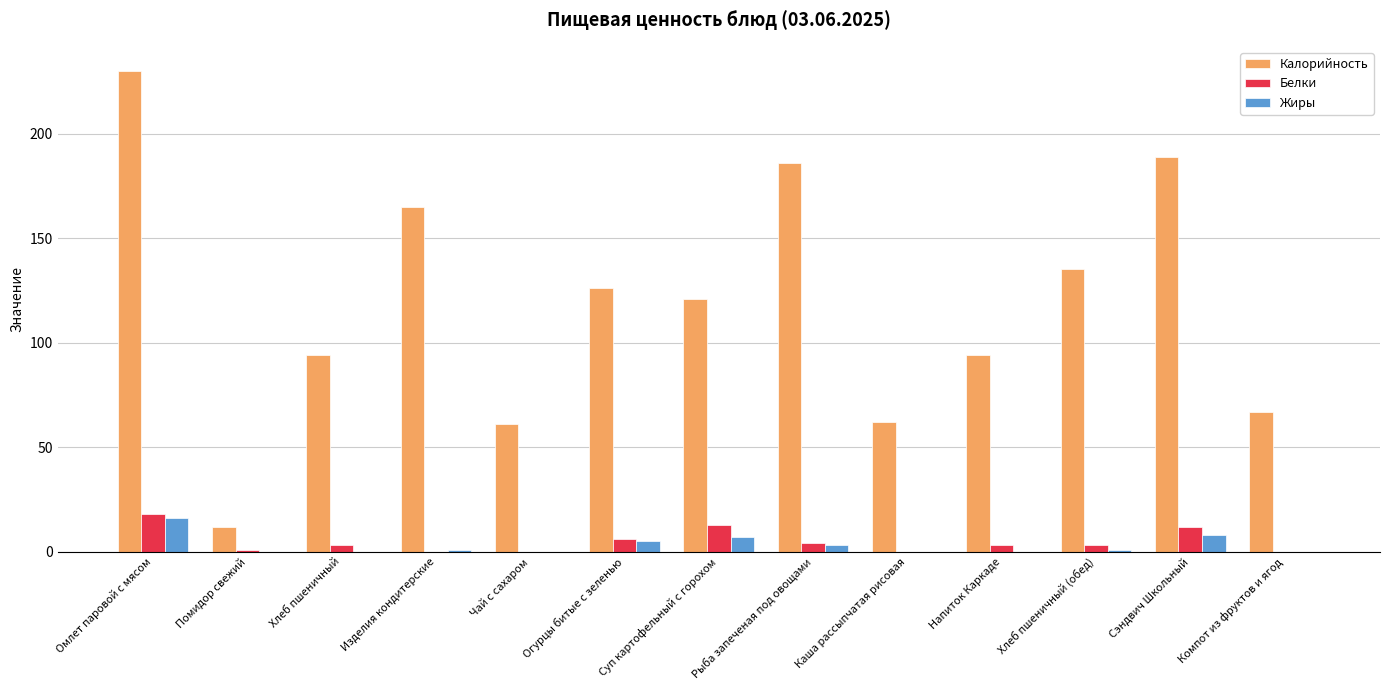

What is the greatest value displayed?

230